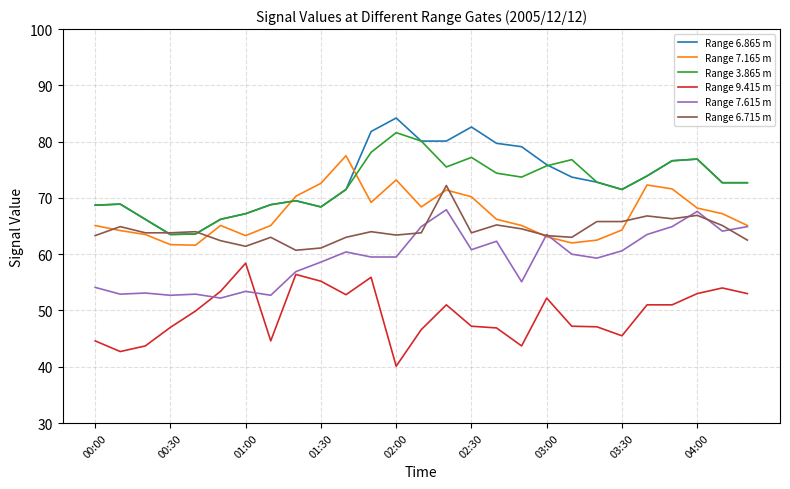

What are all the series names shown in the legend?

Range 6.865 m, Range 7.165 m, Range 3.865 m, Range 9.415 m, Range 7.615 m, Range 6.715 m